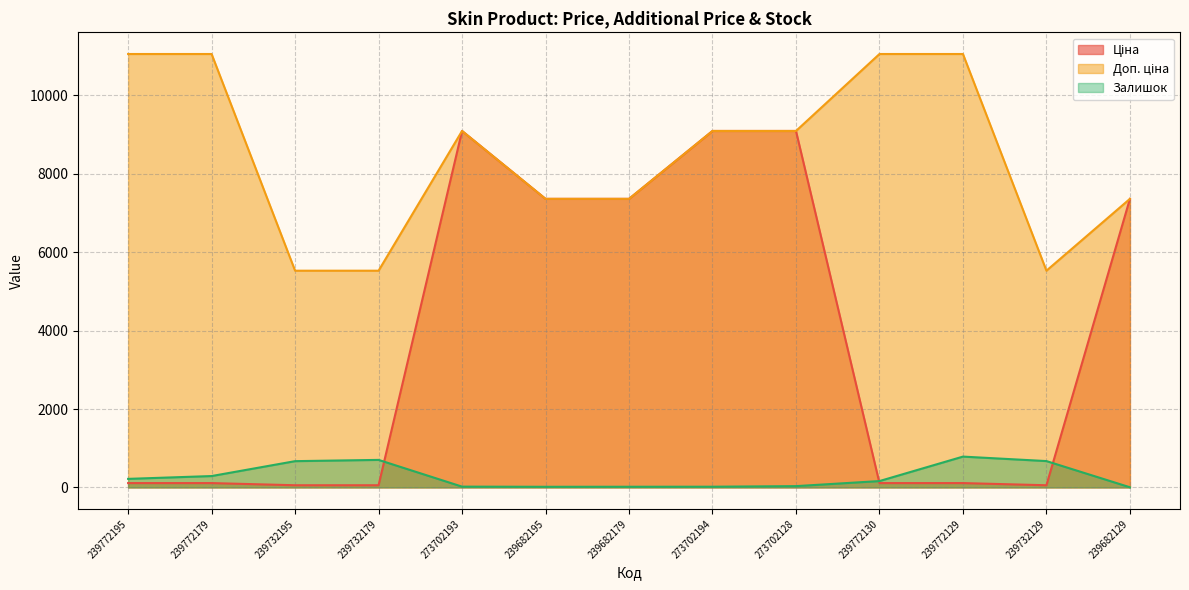

What value does the Залишок series have at 239682195?

16.0